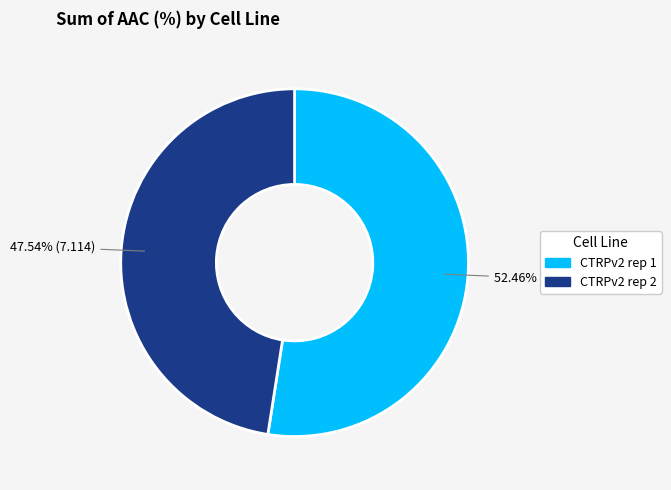

How many segments does this pie chart have?

2